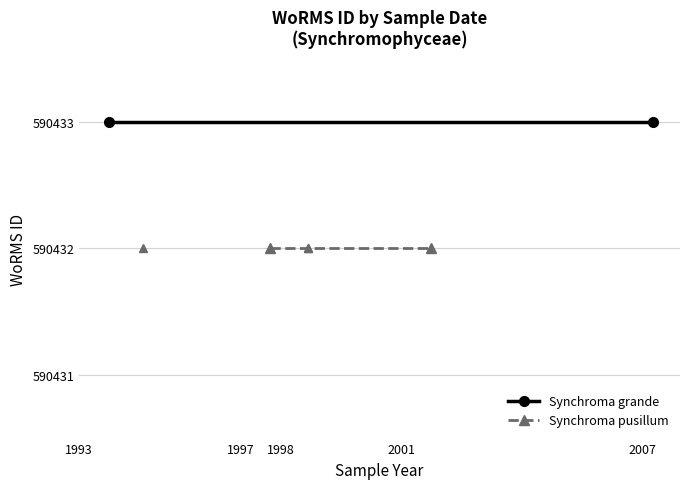

What is the sum of all Synchroma grande values?

1180866